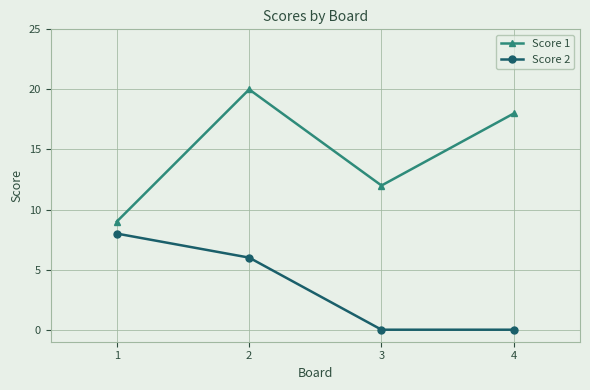

What is the difference between the Score 2 values at 2 and 1?

2